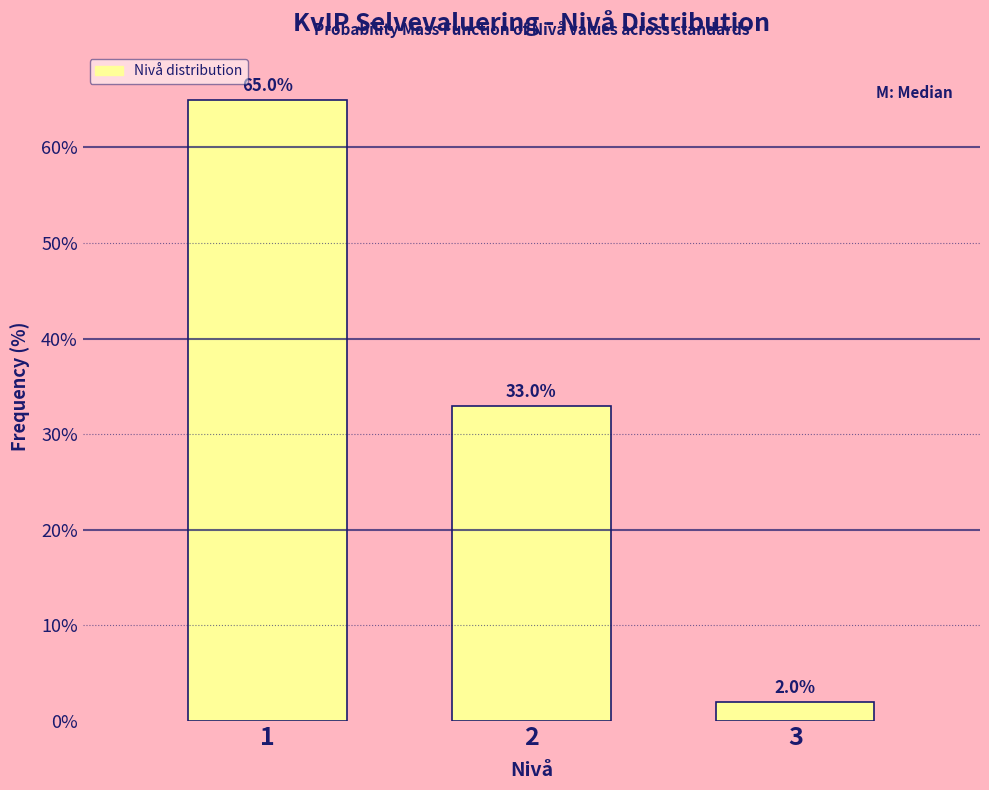

Reading right to left, list all the values displayed in this chart.

3=2	2=33	1=65